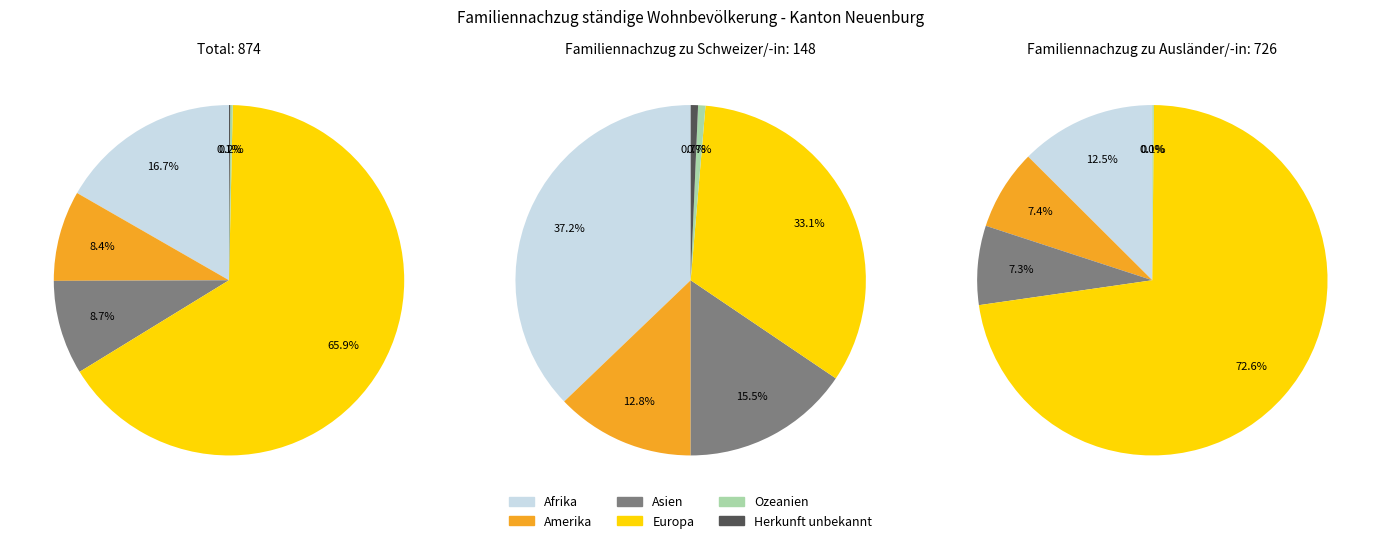

To the nearest percent, what is the combined percentage of Herkunft unbekannt and Amerika?

8%